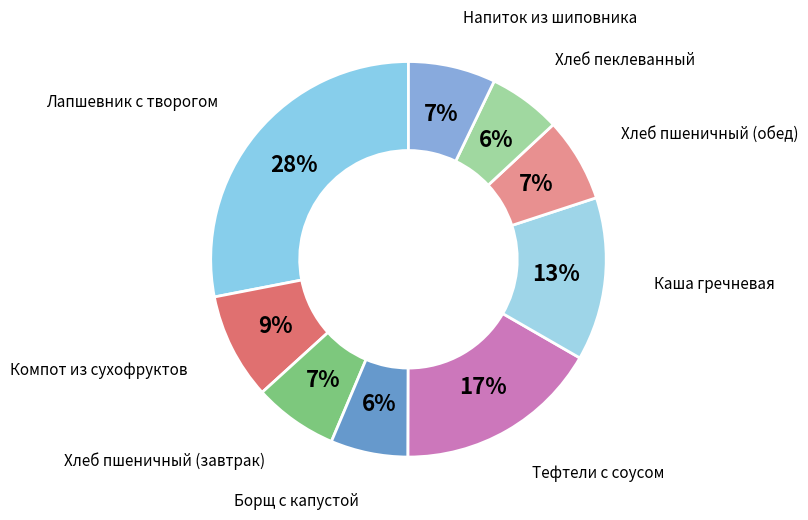

How many segments does this pie chart have?

9